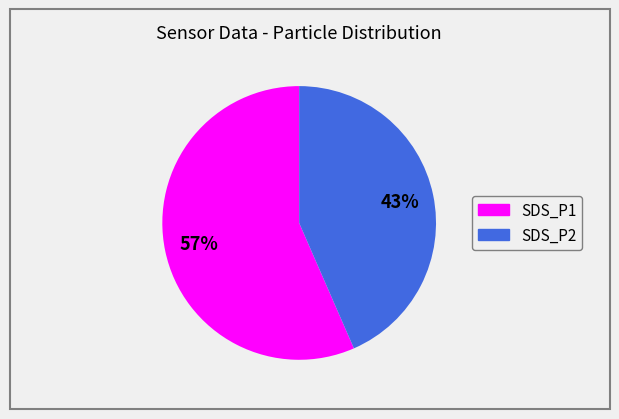

How many segments does this pie chart have?

2